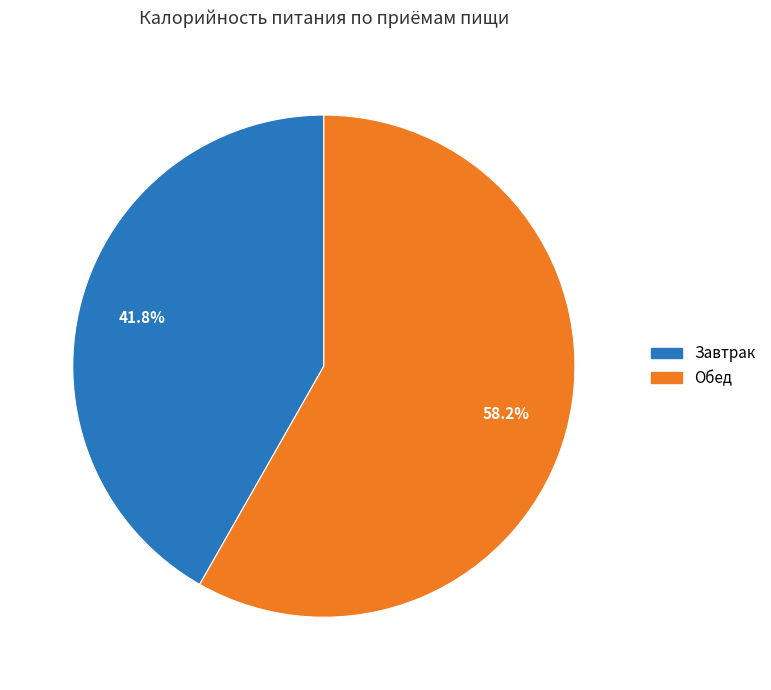

True or false: Обед accounts for 58% of the total.

True